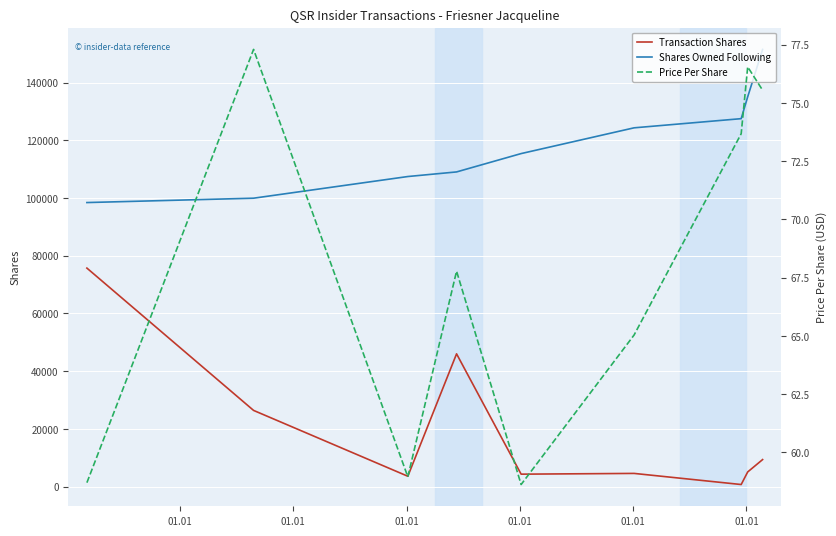

What is the highest value of the Shares Owned Following series?

151533